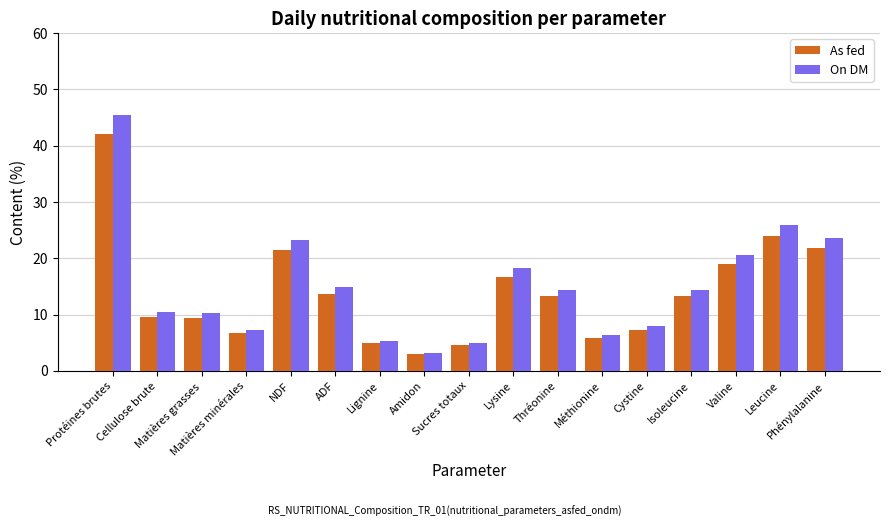

List the series in order of their peak value, lowest first.

As fed, On DM